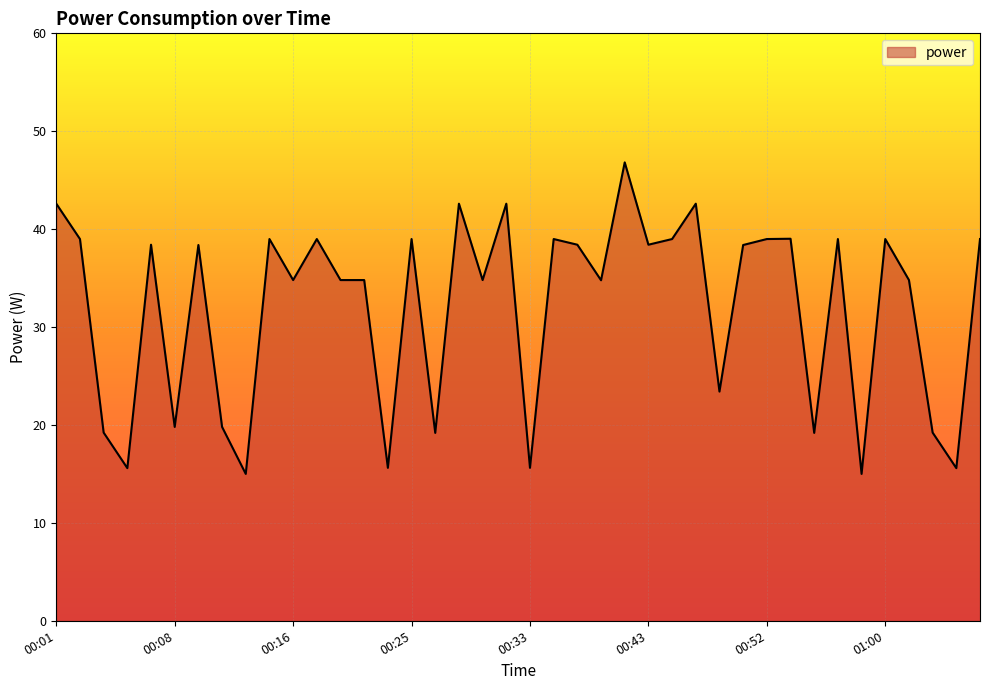

What is the minimum value shown in the chart?

15.0